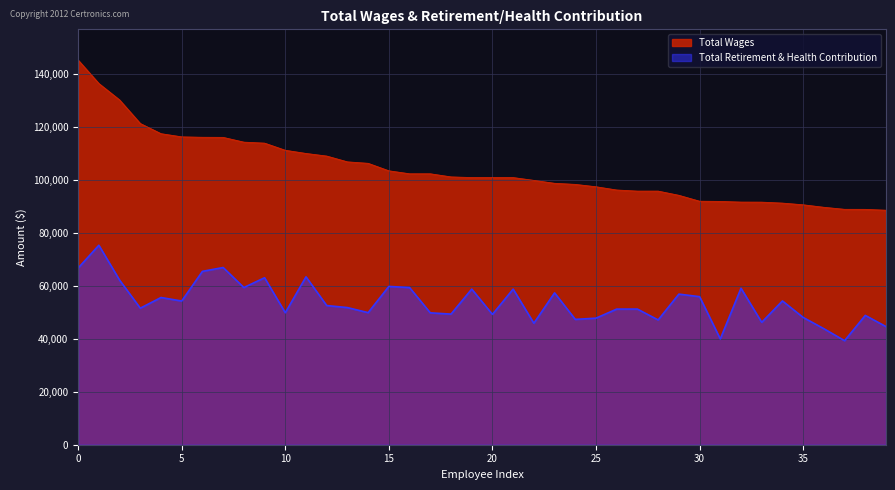

Which series has the largest total across all categories?

Total Wages